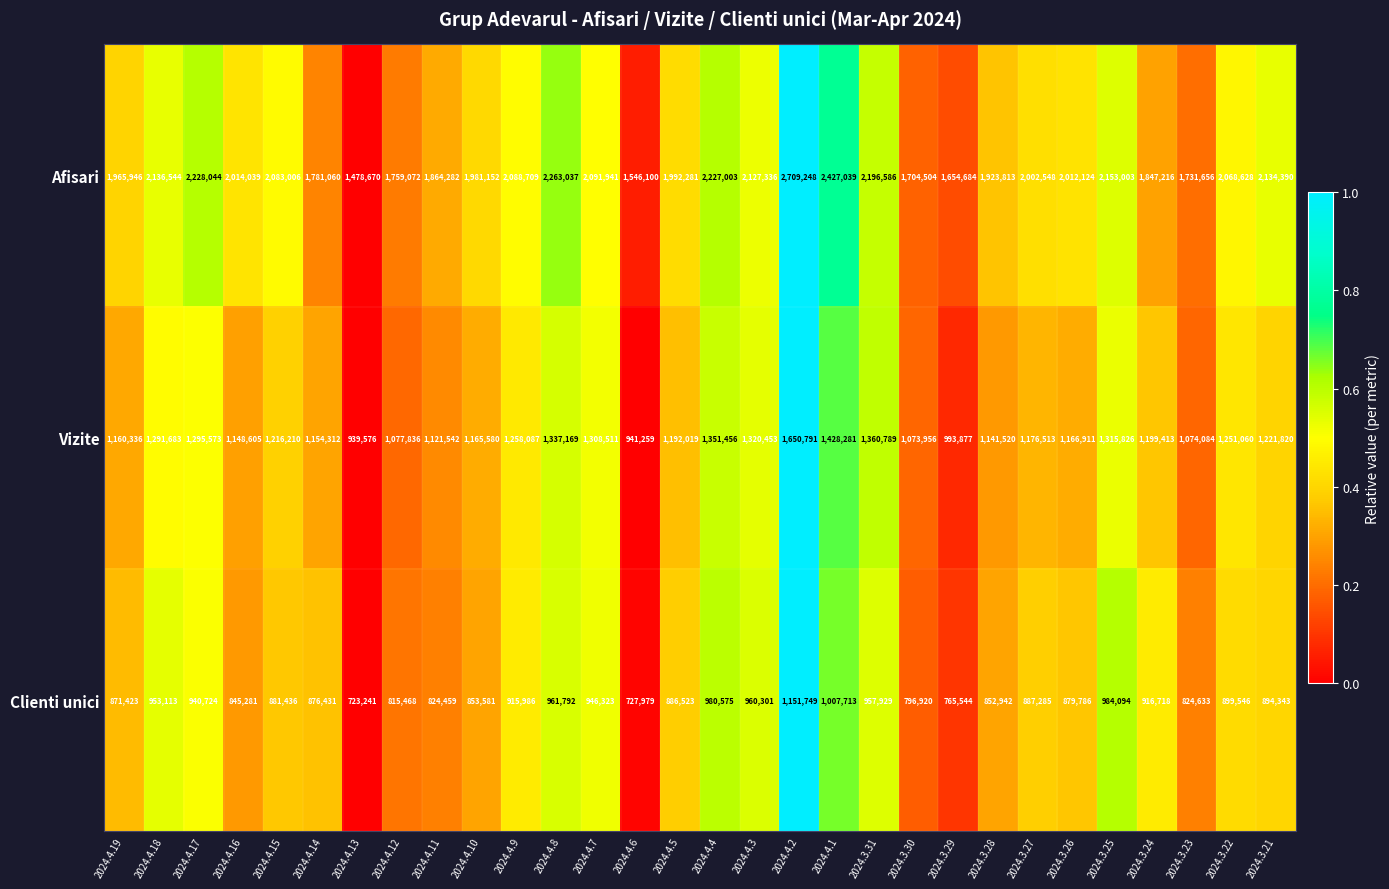

What is the difference between the highest and lowest values at 2024.4.17?

1287320